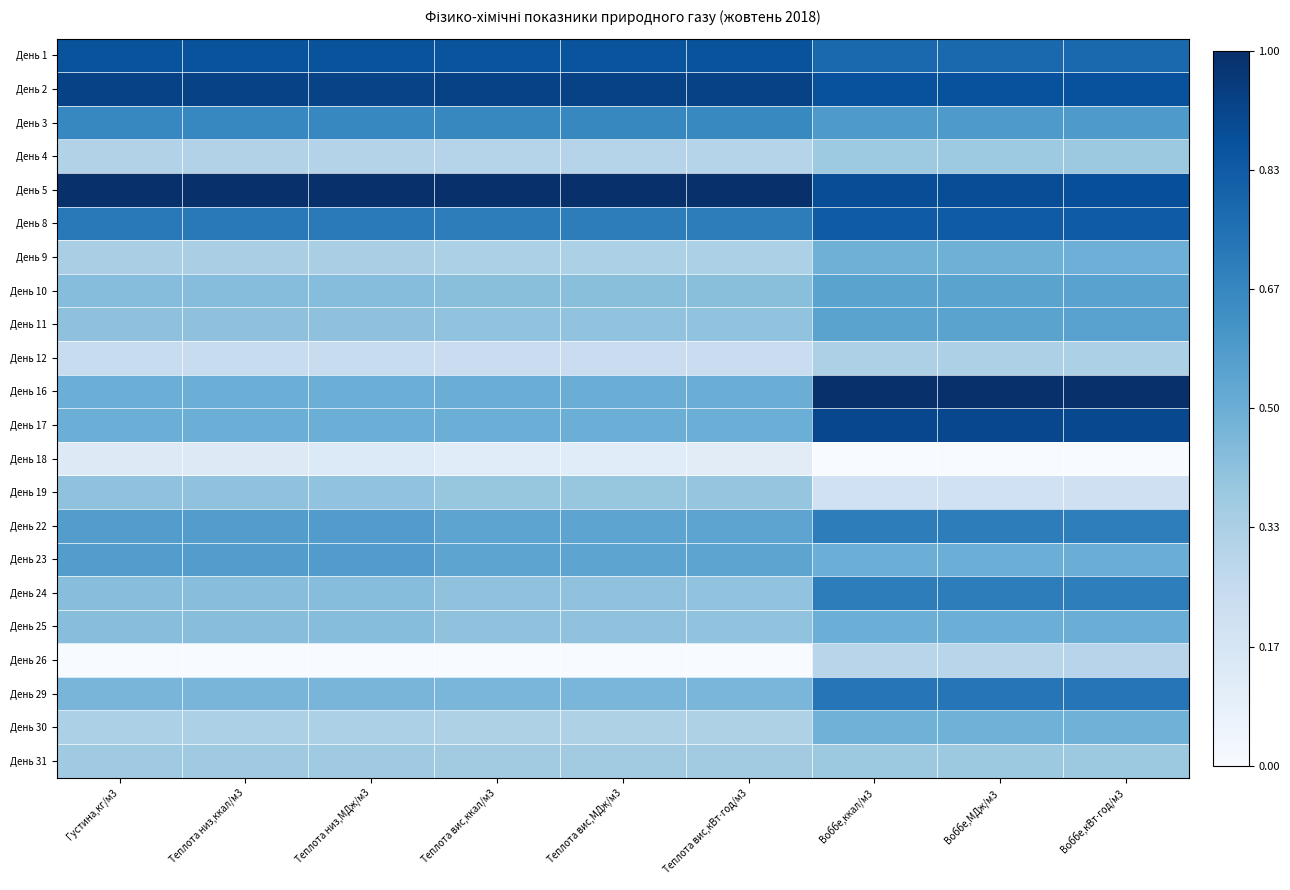

What is the spread (max minus min) of values at Теплота вис,кВт⋅год/м3?

1.0